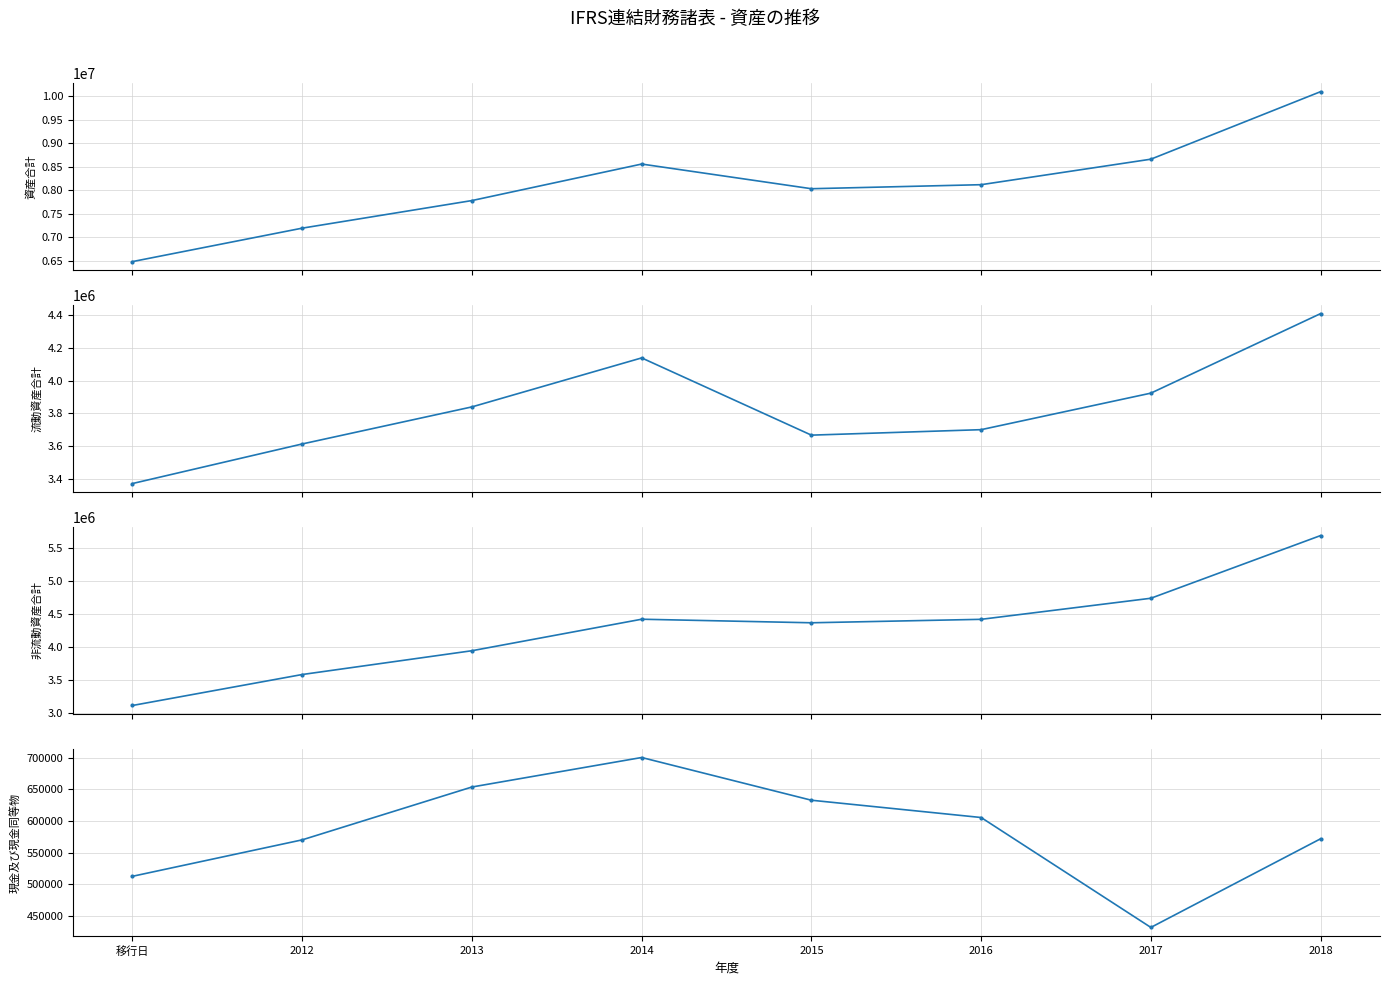

What is the value of the 現金及び現金同等物 point at the 6th from the left?

605589